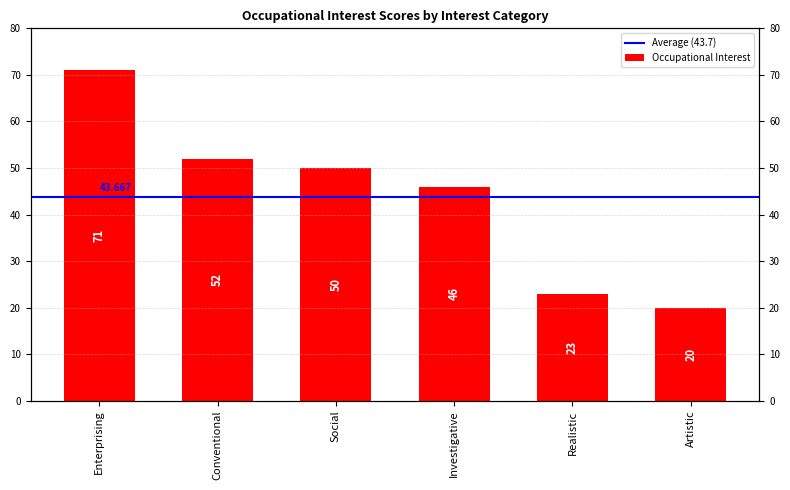

Which has a higher value, Conventional or Enterprising?

Enterprising